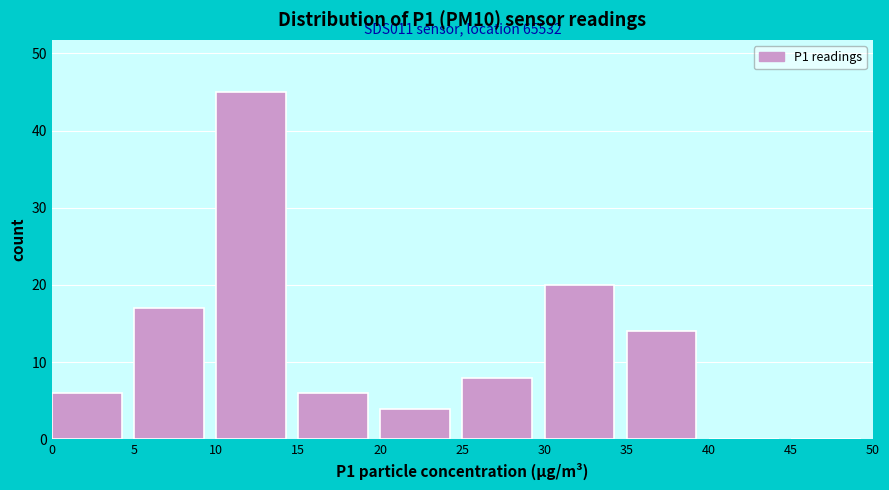

Over which range of the x-axis is the bar tallest?

10 to 15